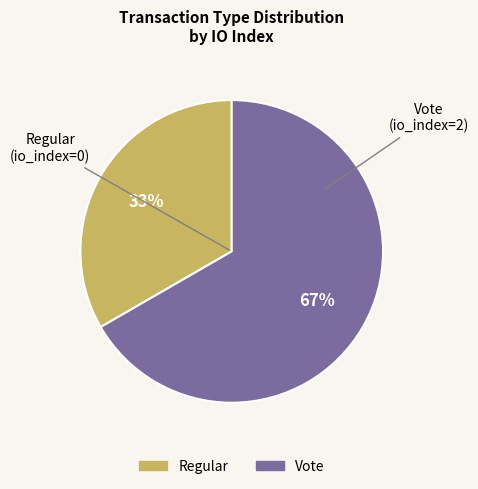

The Regular slice represents 25% of the pie. True or false?

False